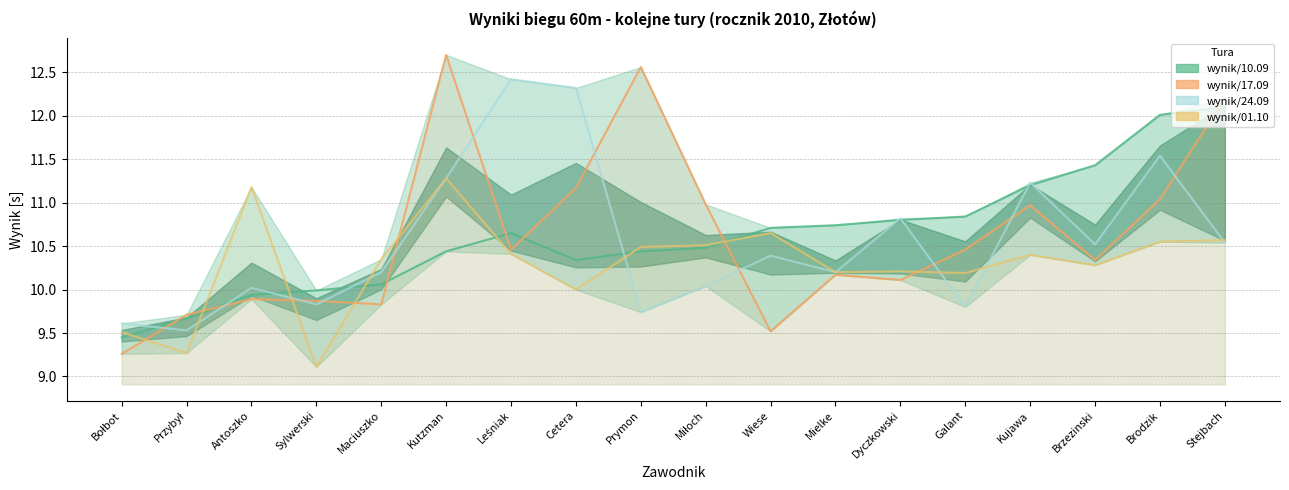

Reading left to right, transcribe all the data shown in this chart.

wynik/10.09 line: 9.4	9.7	9.9	10.0	10.1	10.4	10.7	10.3	10.4	10.5	10.7	10.7	10.8	10.8	11.2	11.4	12.0	12.1
wynik/17.09: 9.3	9.7	9.9	9.9	9.8	12.7	10.5	11.2	12.6	11.0	9.5	10.2	10.1	10.5	11.0	10.3	11.0	12.2
wynik/24.09: 9.6	9.5	10.0	9.8	10.2	11.3	12.4	12.3	9.7	10.0	10.4	10.2	10.8	9.8	11.2	10.5	11.5	10.5
wynik/01.10: 9.5	9.3	11.2	9.1	10.3	11.3	10.4	10.0	10.5	10.5	10.7	10.2	10.2	10.2	10.4	10.3	10.6	10.6